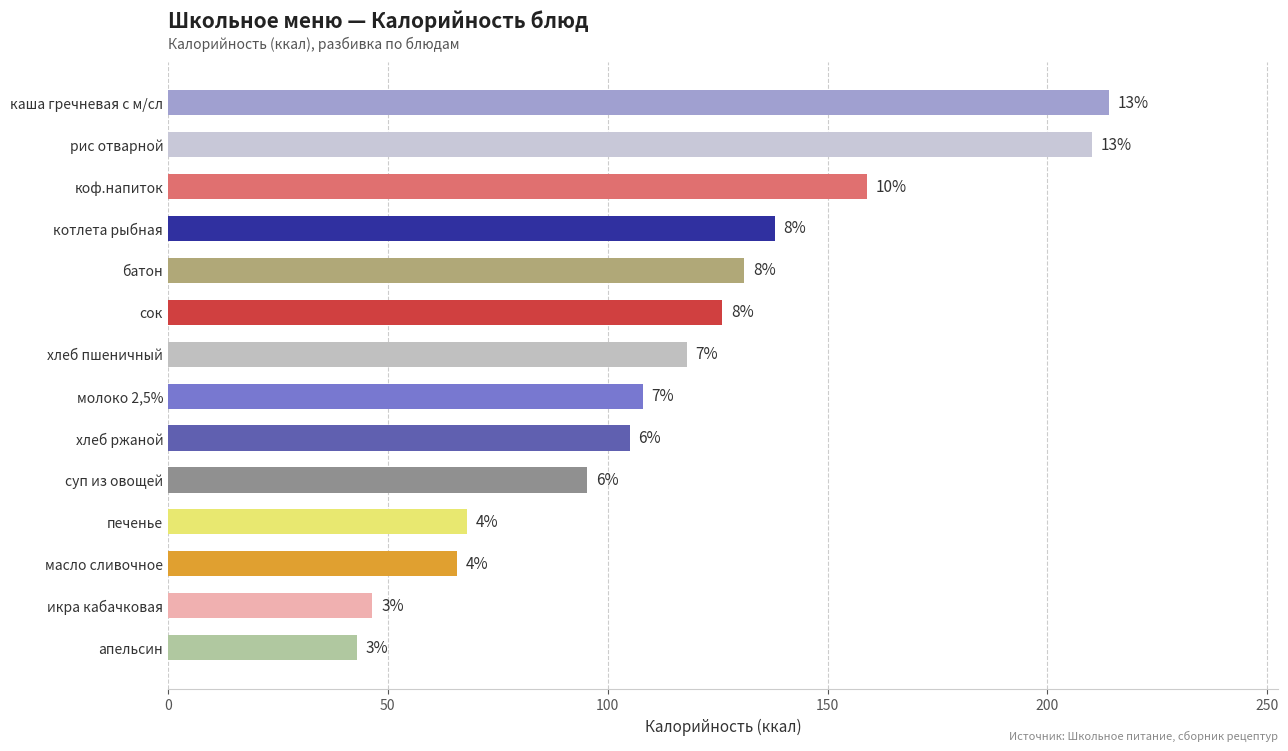

Does the chart contain any negative values?

No